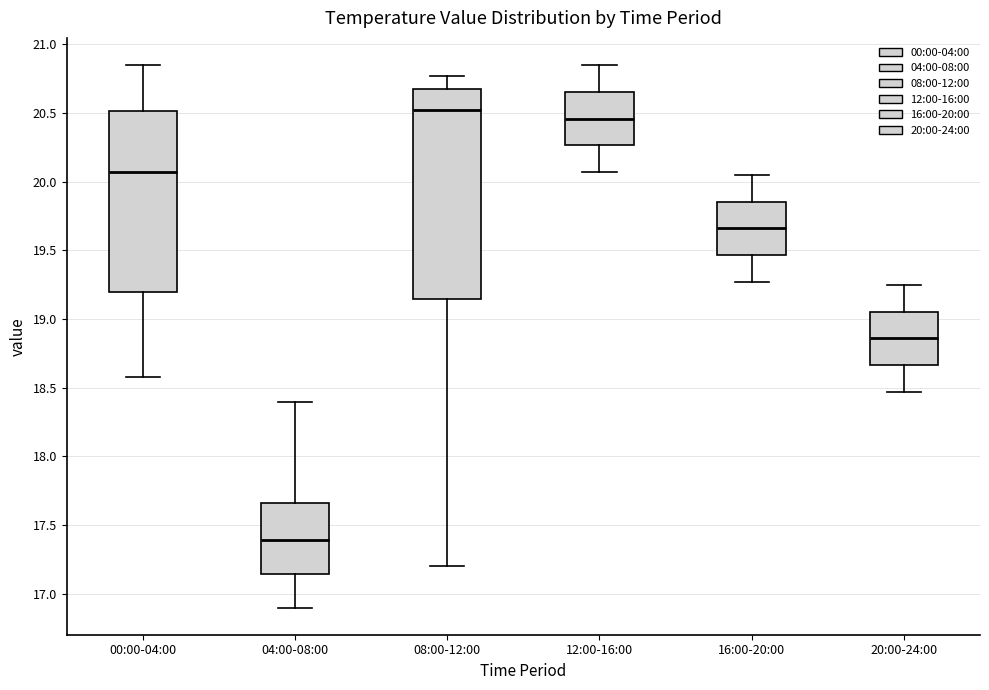

Reading left to right, read every box against the y-axis: the position of its median line, the range the box covers, and the ends of its whiskers. The values are not printed on the chart, so give them approximately, as read against the axis.

00:00-04:00: median 20.05, box 19.20 to 20.50, whiskers 18.60 to 20.85
04:00-08:00: median 17.40, box 17.15 to 17.65, whiskers 16.90 to 18.40
08:00-12:00: median 20.55, box 19.15 to 20.65, whiskers 17.20 to 20.75
12:00-16:00: median 20.45, box 20.25 to 20.65, whiskers 20.05 to 20.85
16:00-20:00: median 19.65, box 19.45 to 19.85, whiskers 19.25 to 20.05
20:00-24:00: median 18.85, box 18.65 to 19.05, whiskers 18.45 to 19.25